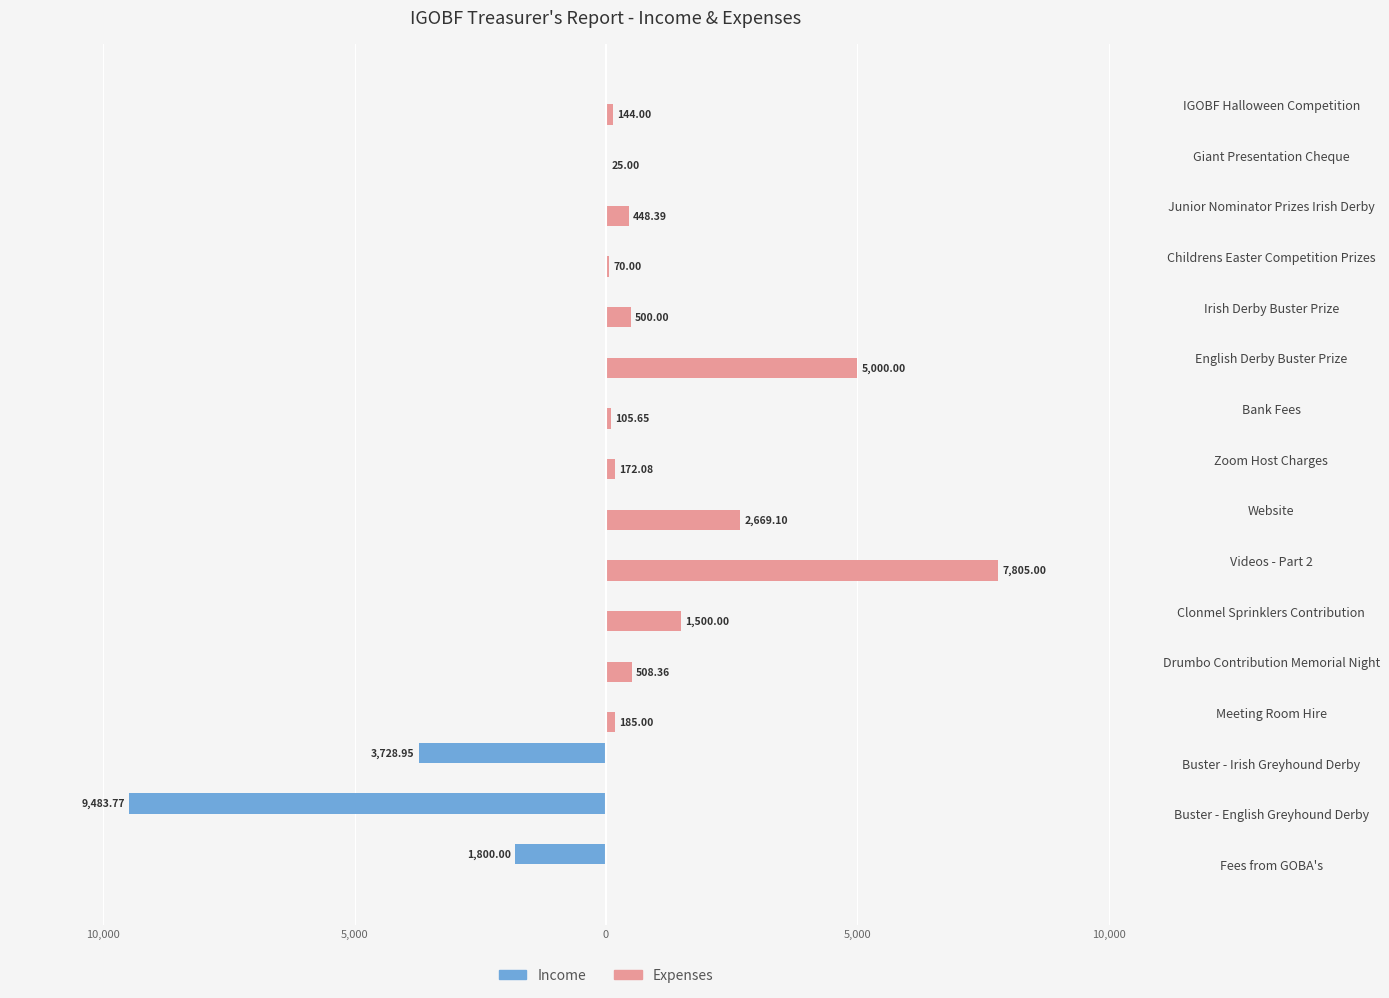

What are all the series names shown in the legend?

Income, Expenses